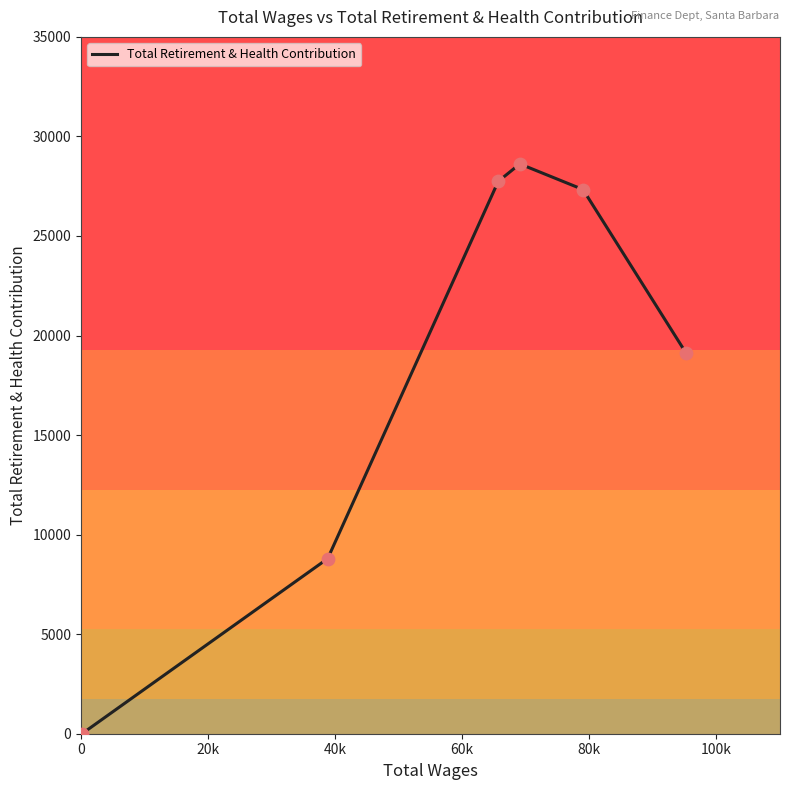

What is the change in value from 65659.0 to 38821.0?

-18946